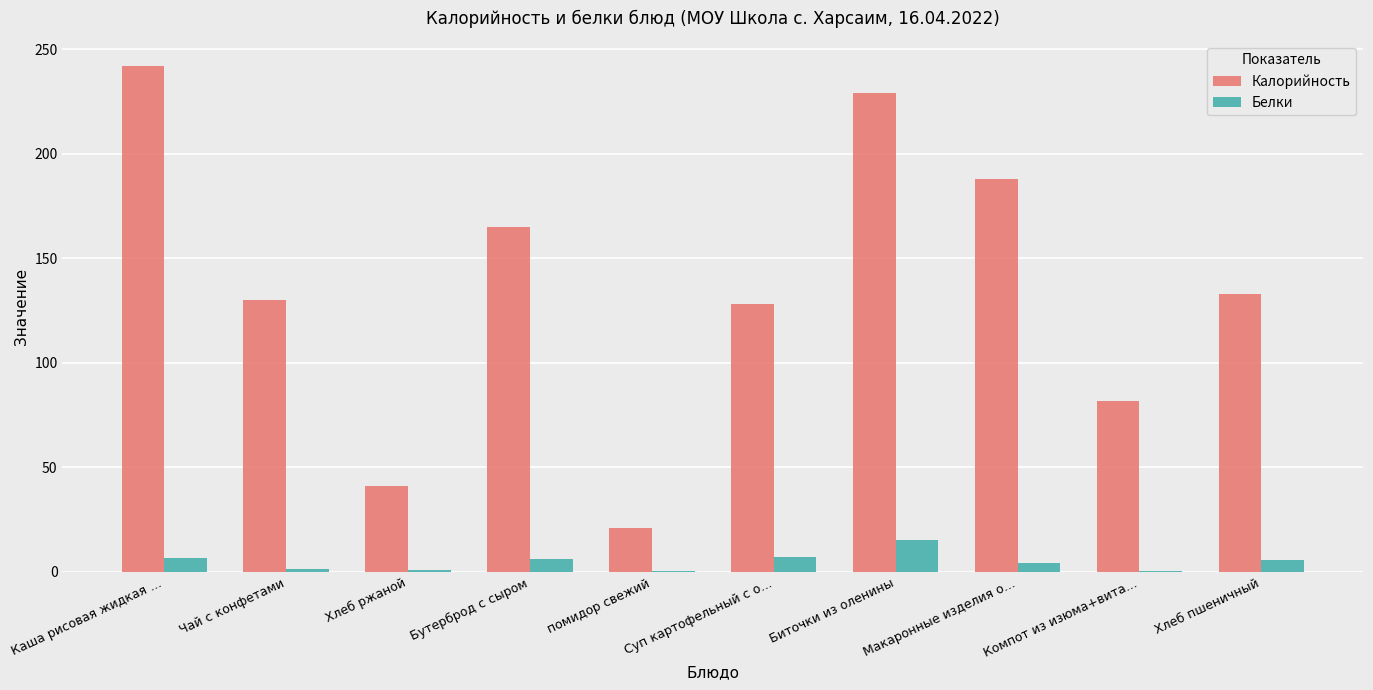

The value of Калорийность at Бутерброд с сыром is 90.3. True or false?

False